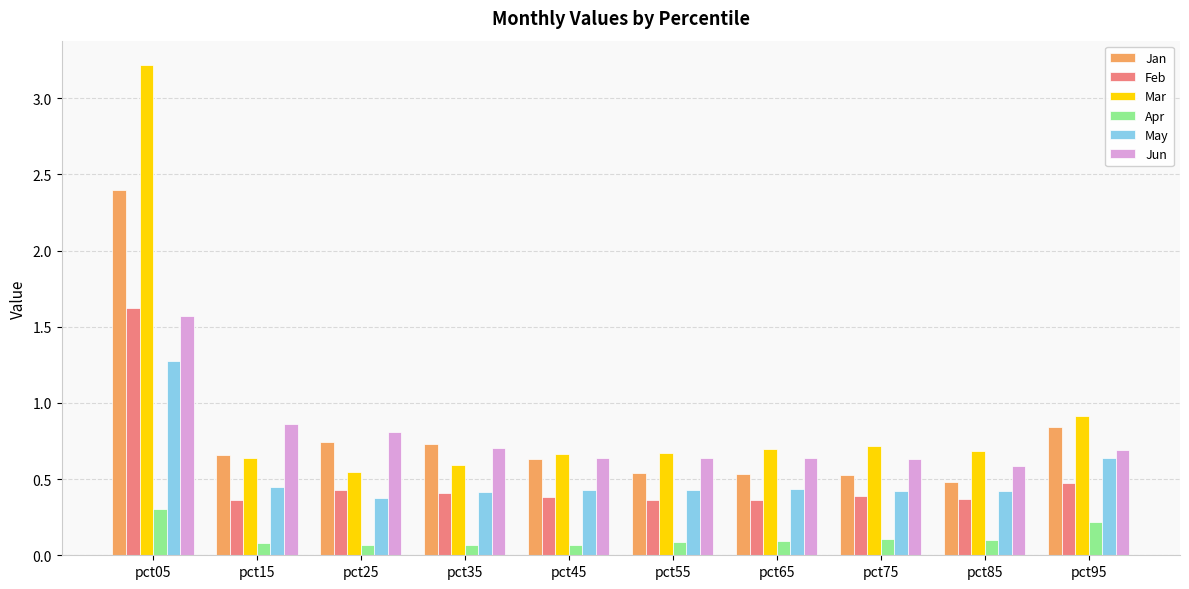

How many bars are there in each group?

6